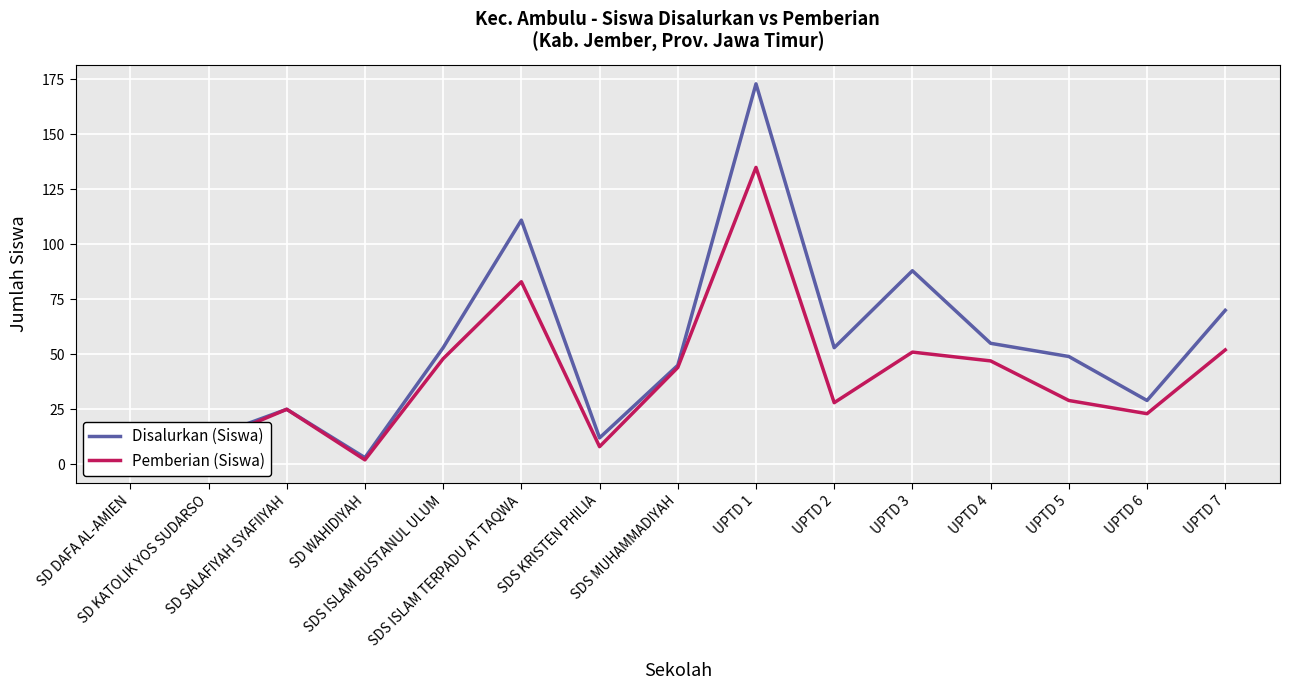

How many positive values does the Pemberian (Siswa) series have?

14